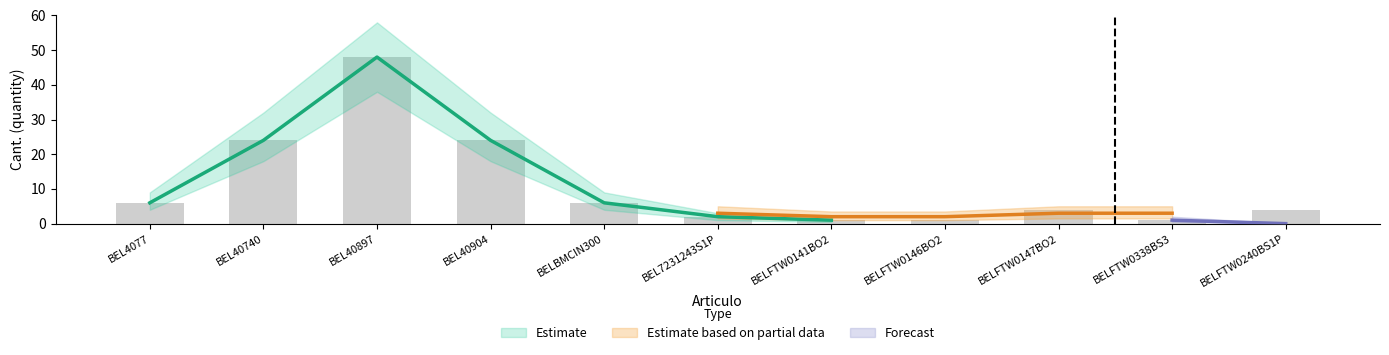

The value of Forecast at BELFTW0338BS3 is 1. True or false?

True